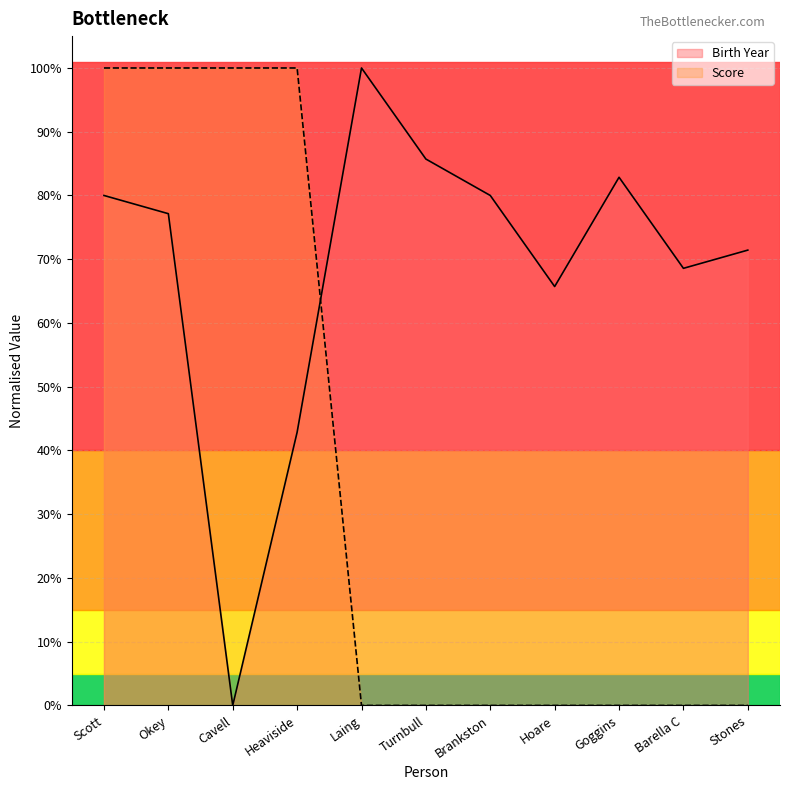

Does the chart have visible grid lines?

Yes